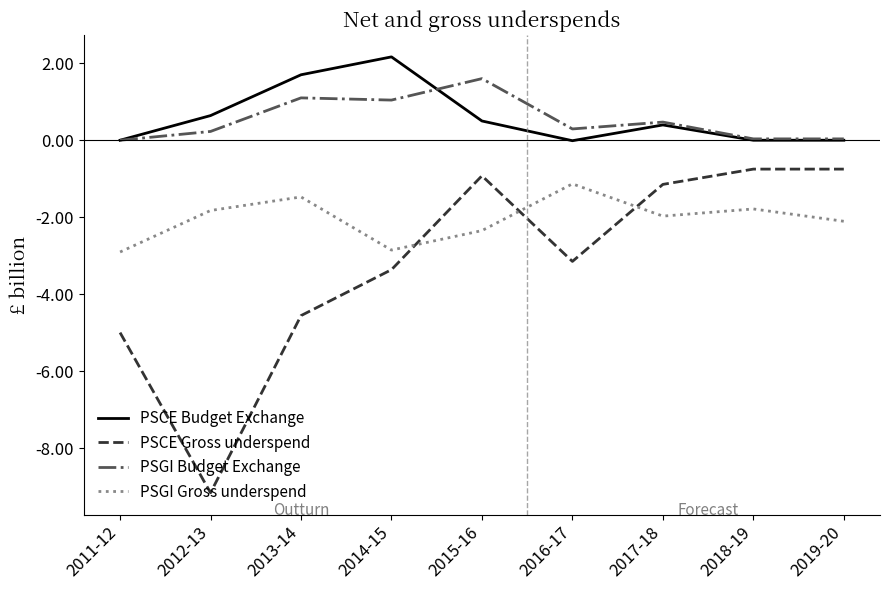

What position from the right is 2014-15?

6